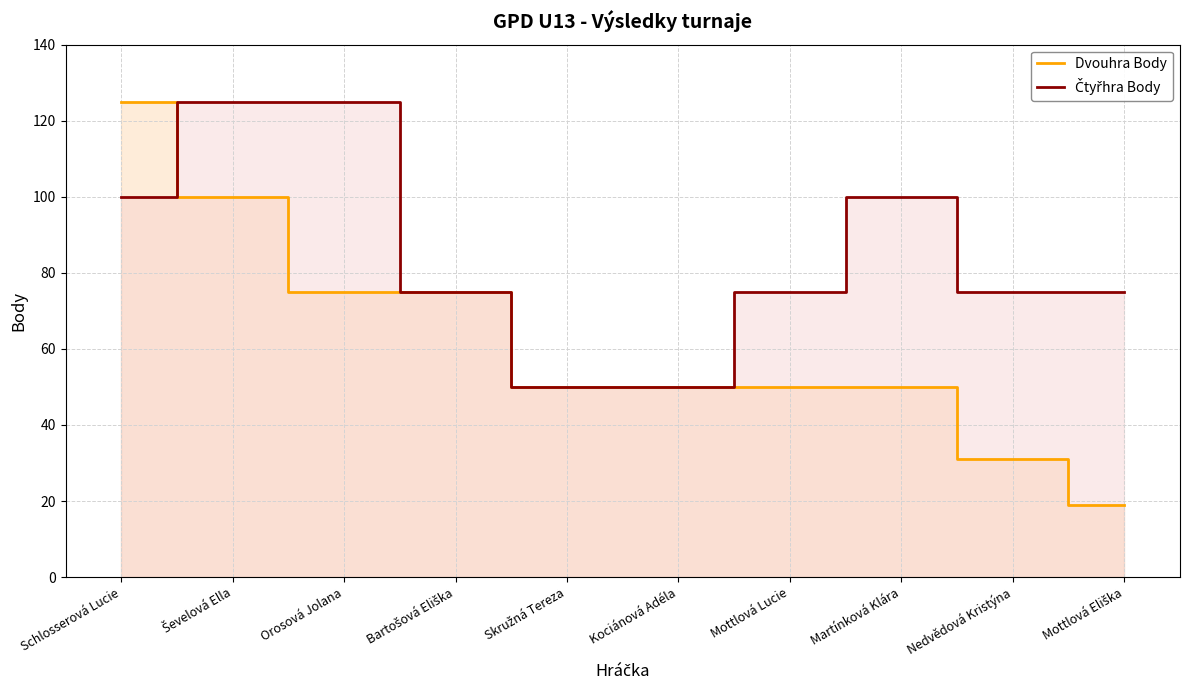

Which has a higher value, Ševelová Ella or Nedvědová Kristýna?

Ševelová Ella